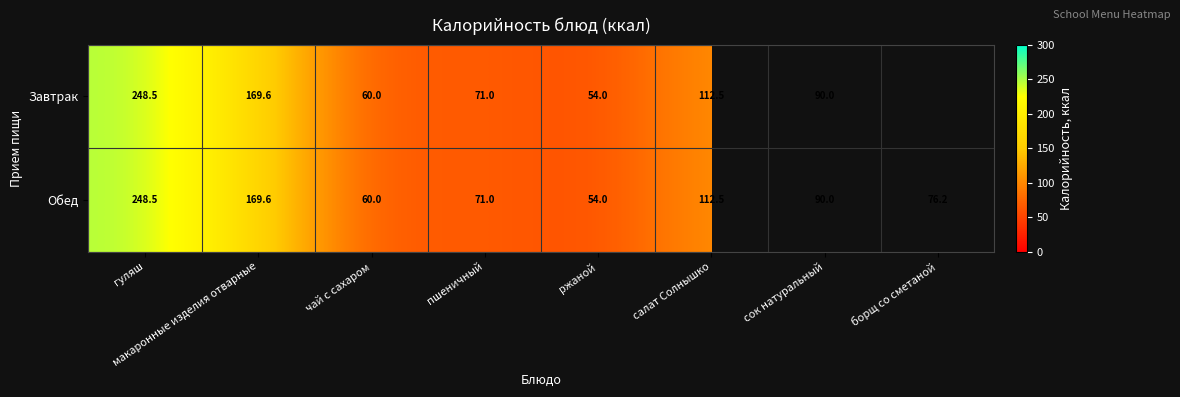

Read the Обед value at борщ со сметаной.

76.2